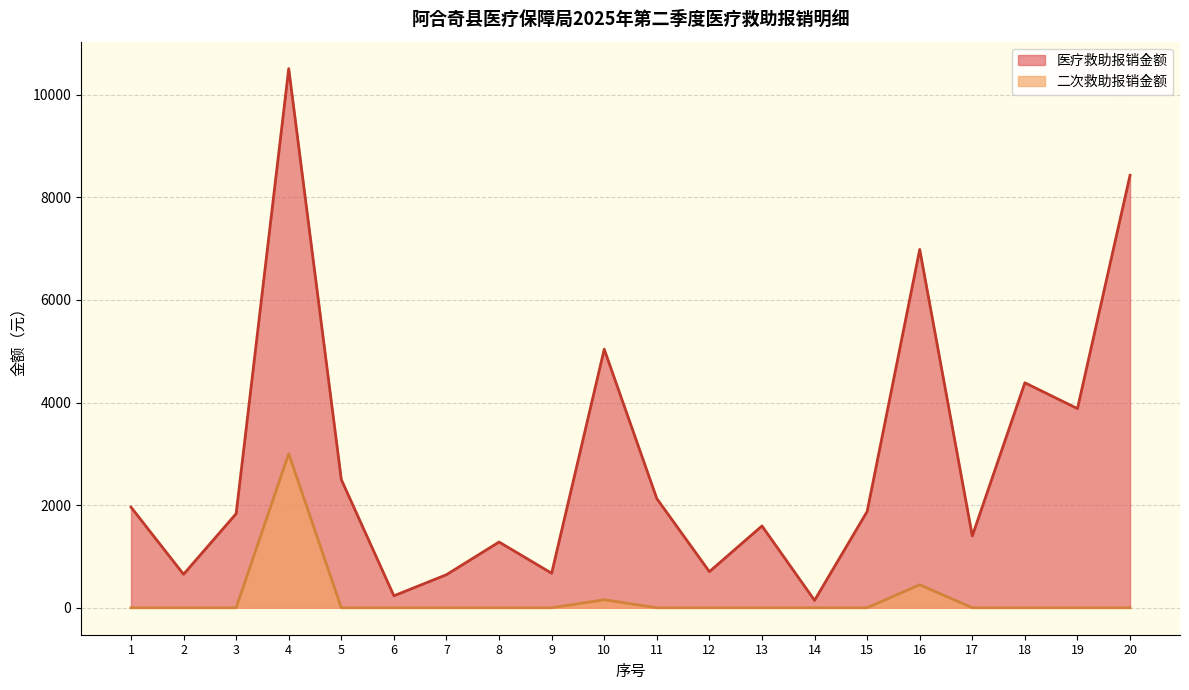

True or false: 二次救助报销金额 has a value of 5093.7 at 4.

False